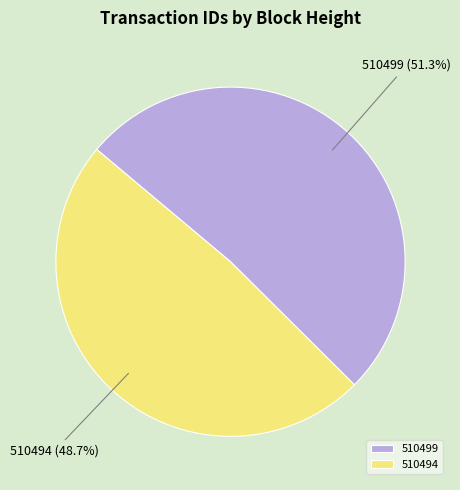

To the nearest percent, what is the combined percentage of 510499 and 510494?

100%